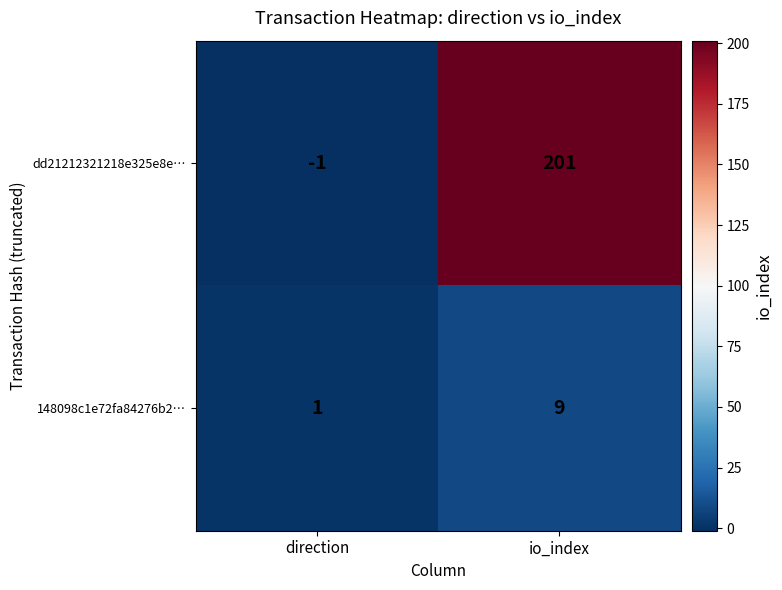

Between direction and io_index, which series saw the biggest shift?

dd21212321218e325e8e…